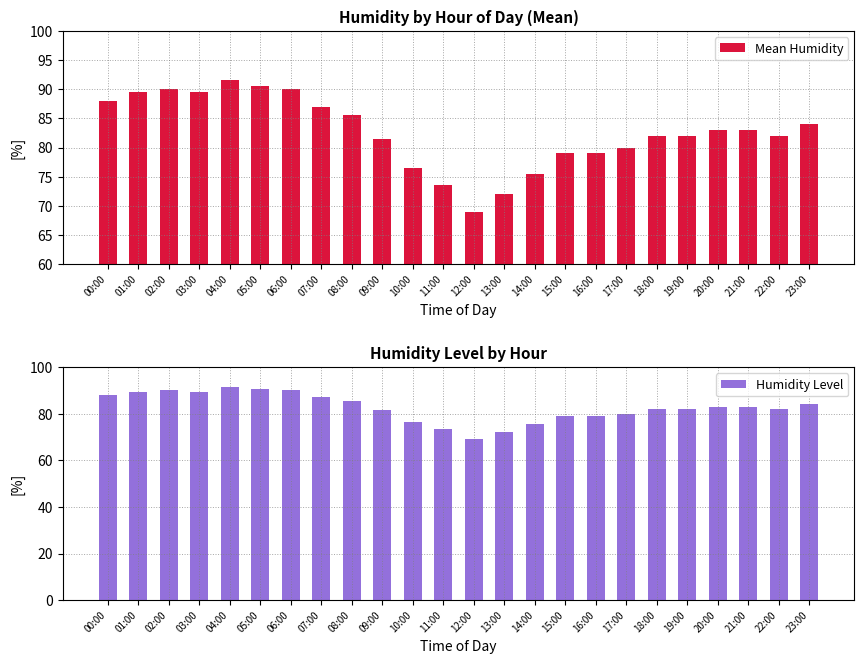

What is the approximate value of Humidity Level at 15:00?

79.0